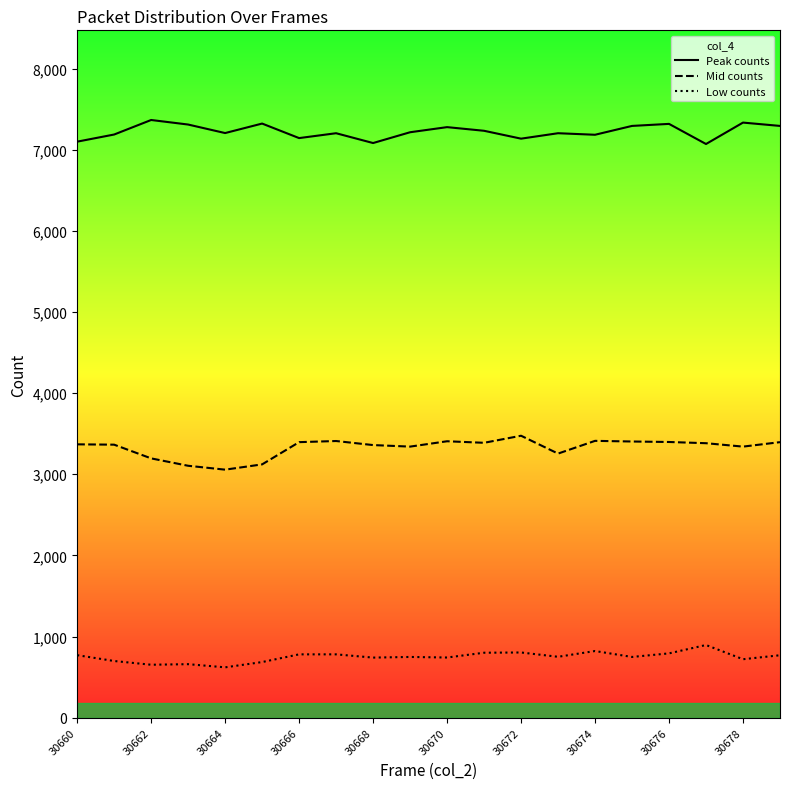

What is the difference between the second highest and second lowest values in the Low counts series?

169